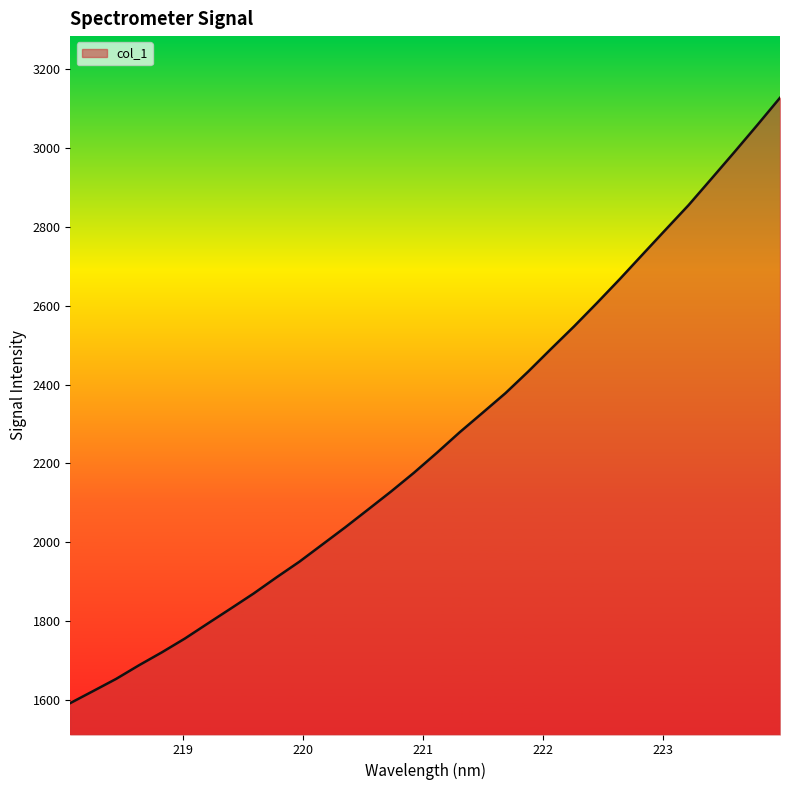

What is the average value?

2257.8